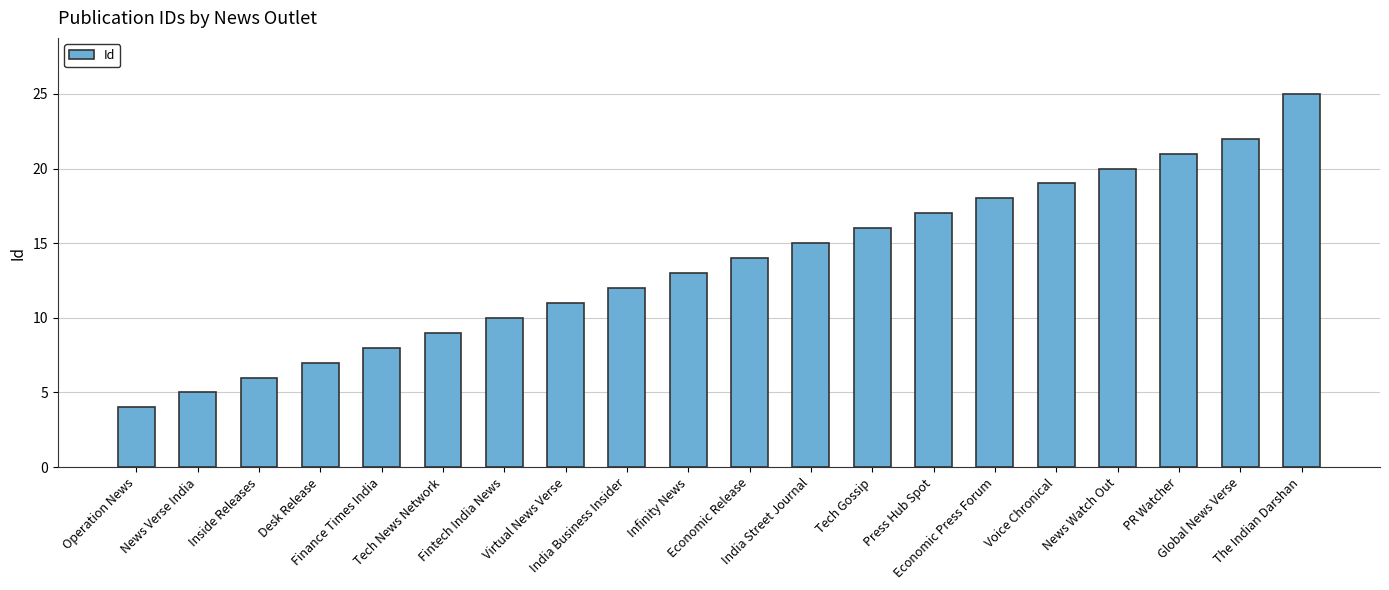

How many series are shown in this chart?

1